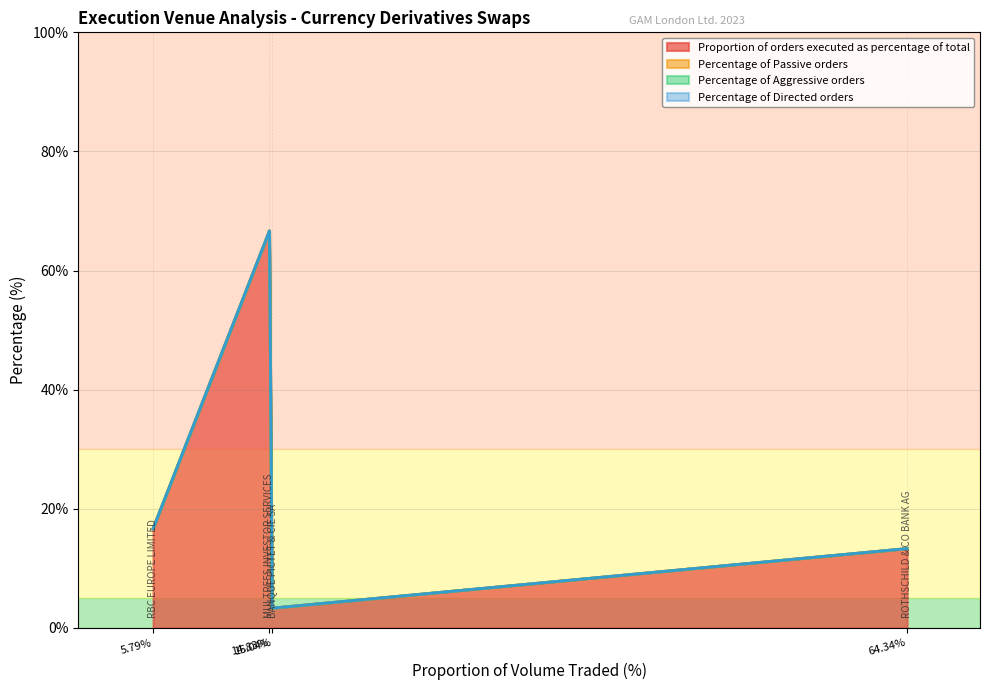

Does the chart have visible grid lines?

Yes